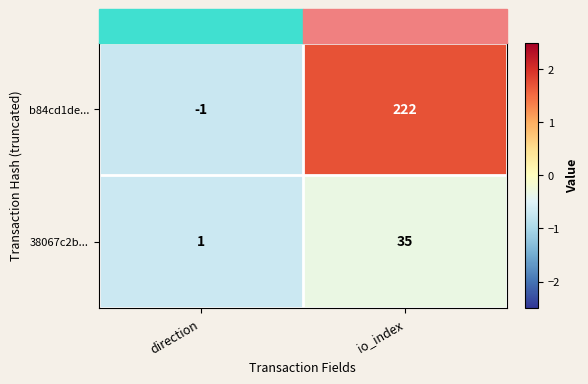

The value of b84cd1de... at io_index is 222. True or false?

True